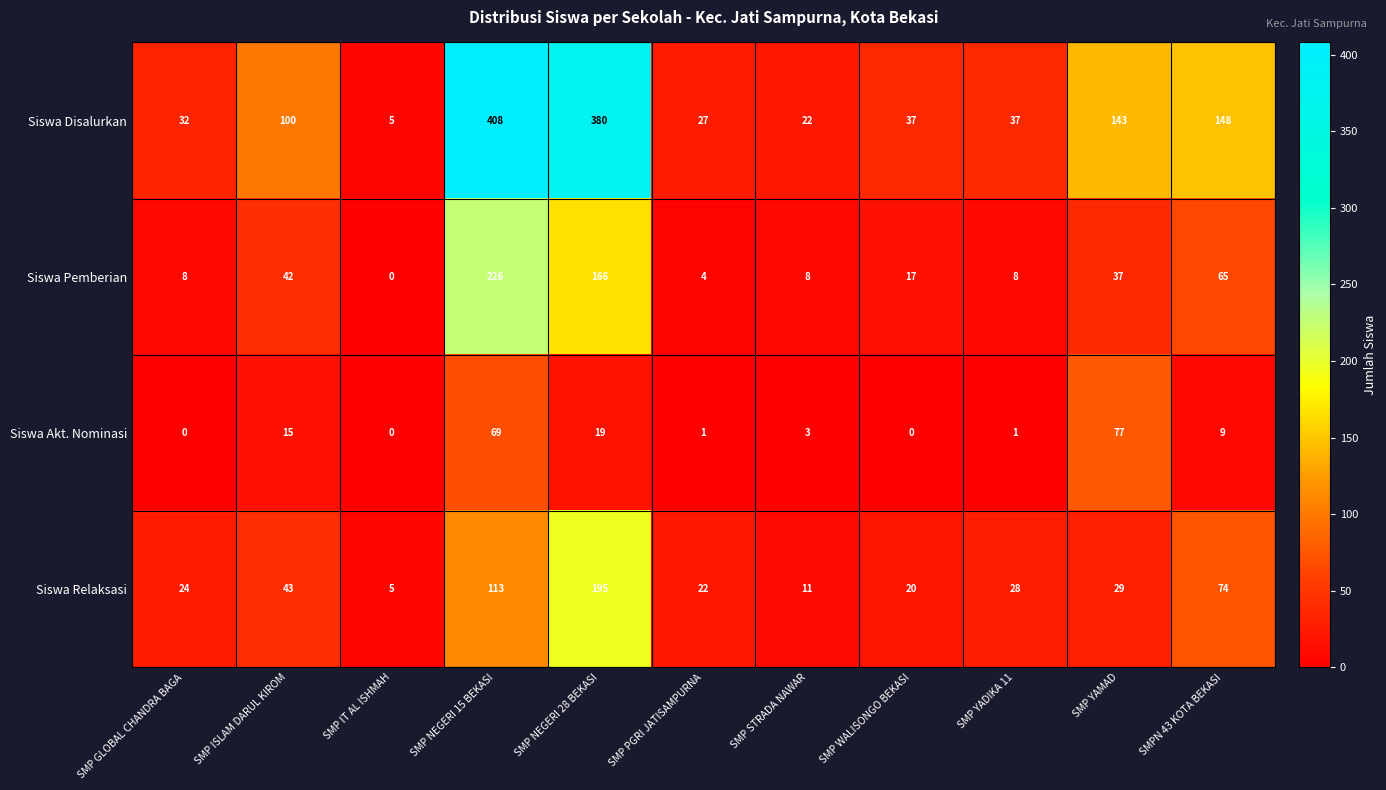

At how many categories does at least one series exceed 231?

2